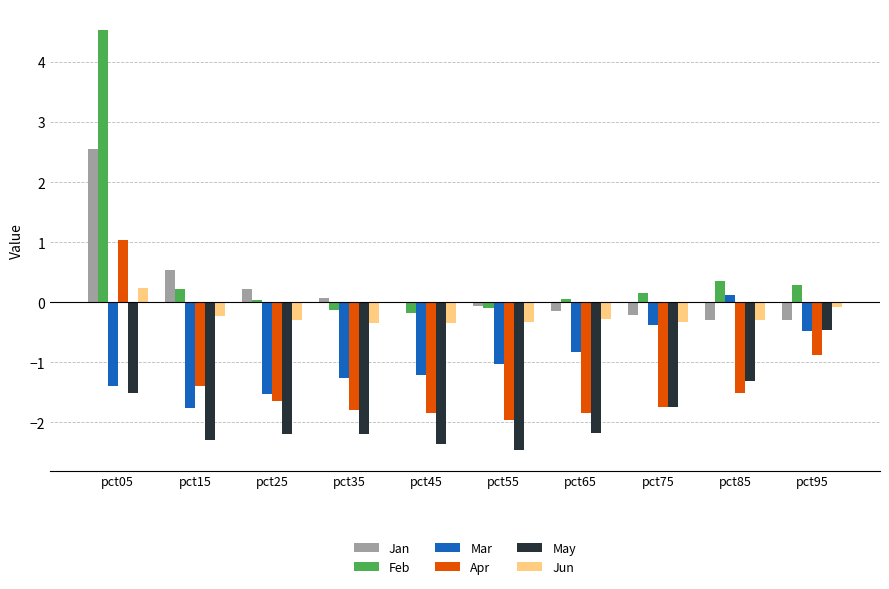

What is the average value of the May series?

-1.9